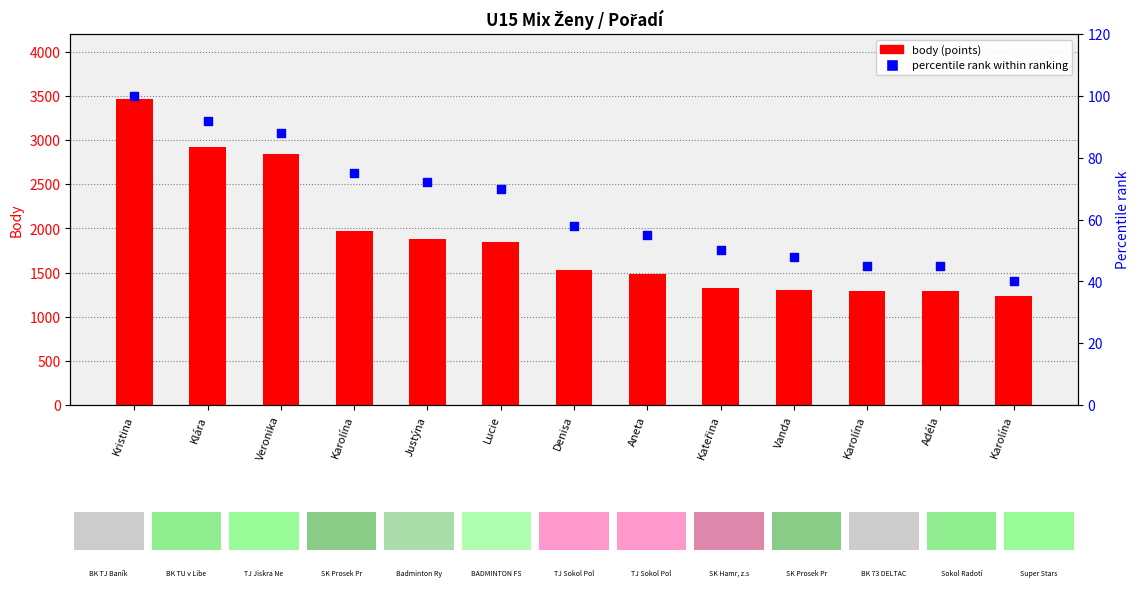

What are all the series names shown in the legend?

body (points), percentile rank within ranking